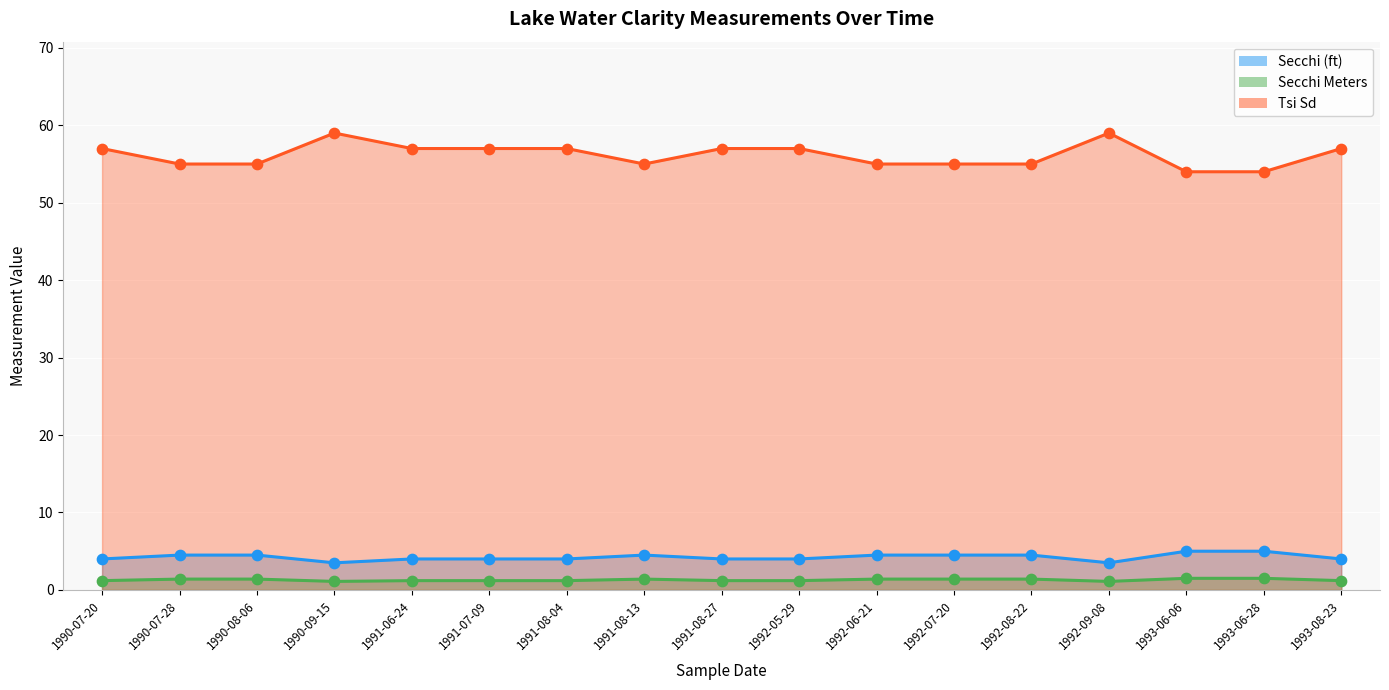

What are all the series names shown in the legend?

Secchi (ft), Secchi Meters, Tsi Sd